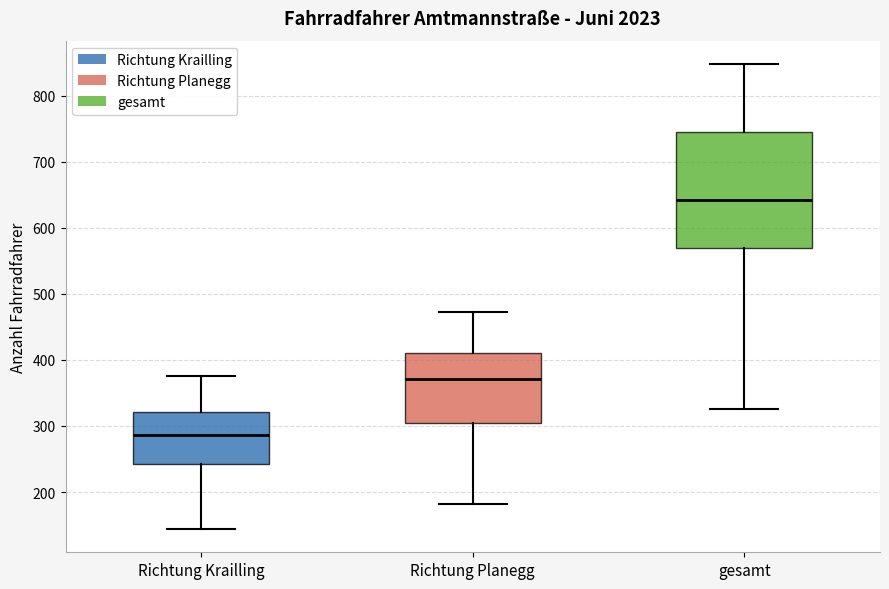

Which box has the lowest median line?

Richtung Krailling